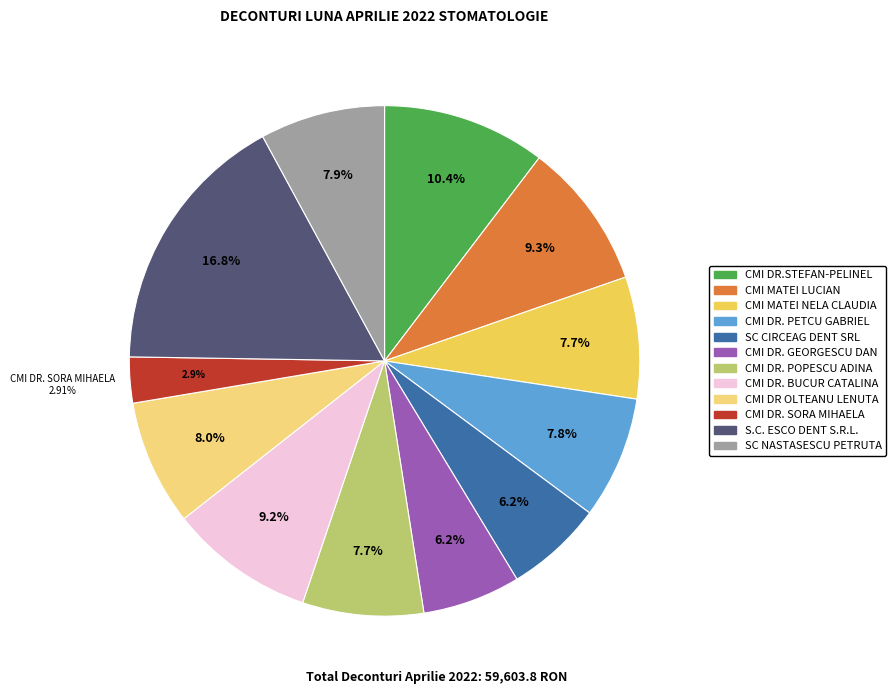

Does CMI DR. SORA MIHAELA account for over 50% of the chart?

No